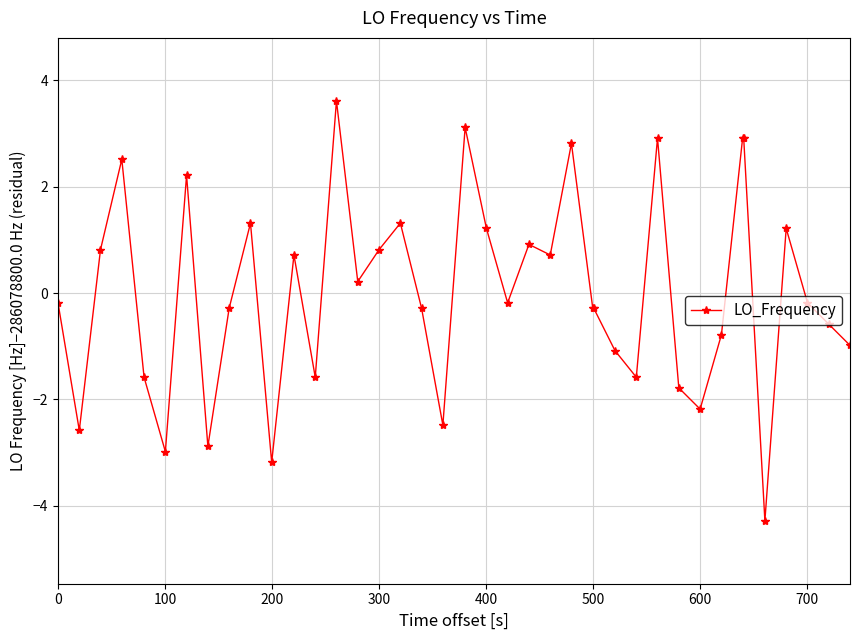

What is the smallest value displayed?

-4.3